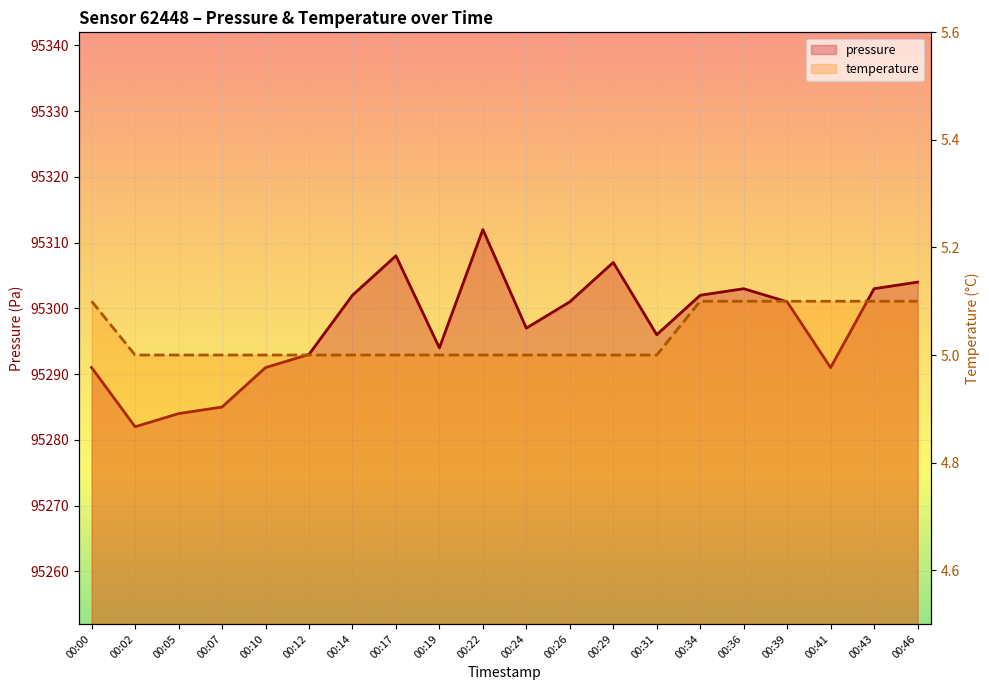

What is the minimum value for temperature?

5.0